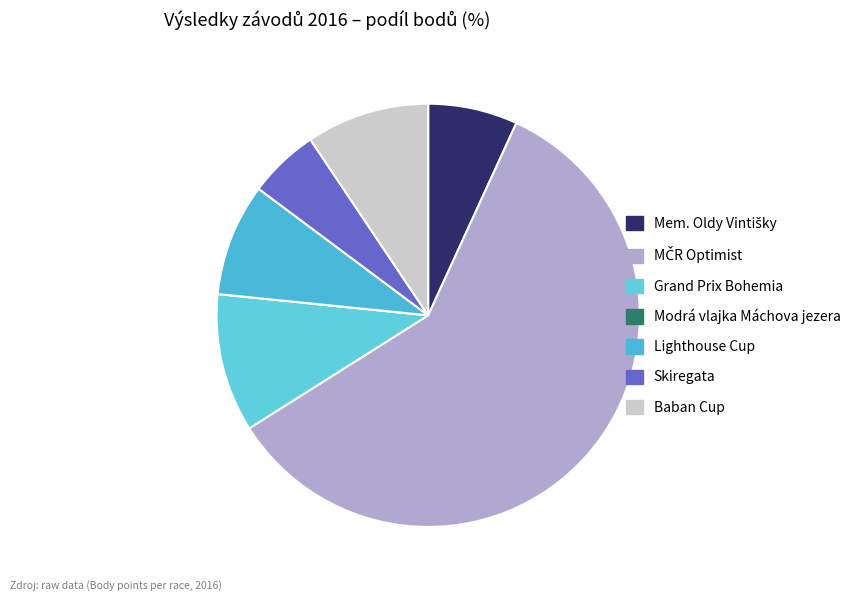

Which has a higher value, MČR Optimist or Grand Prix Bohemia?

MČR Optimist